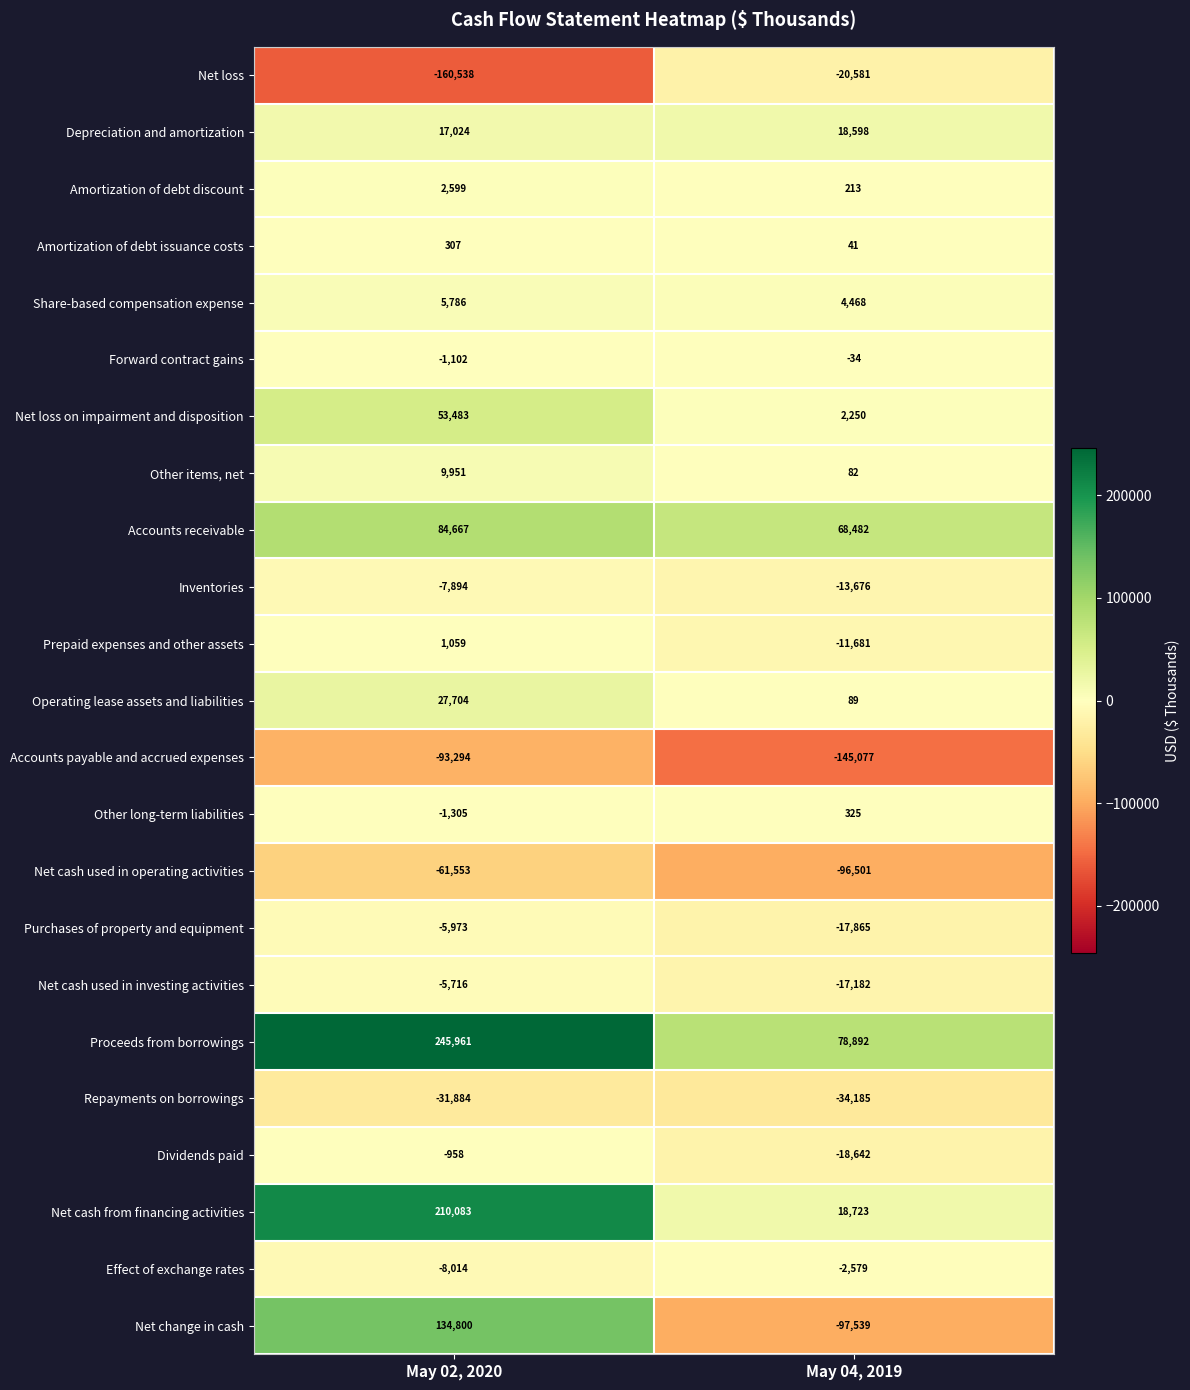

At which category does the chart reach its peak across all series?

May 02, 2020